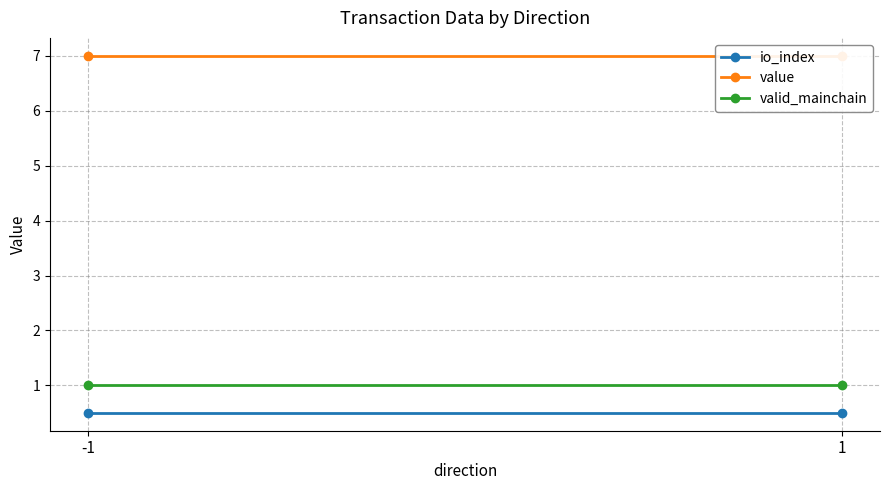

How many lines are shown in the chart?

3